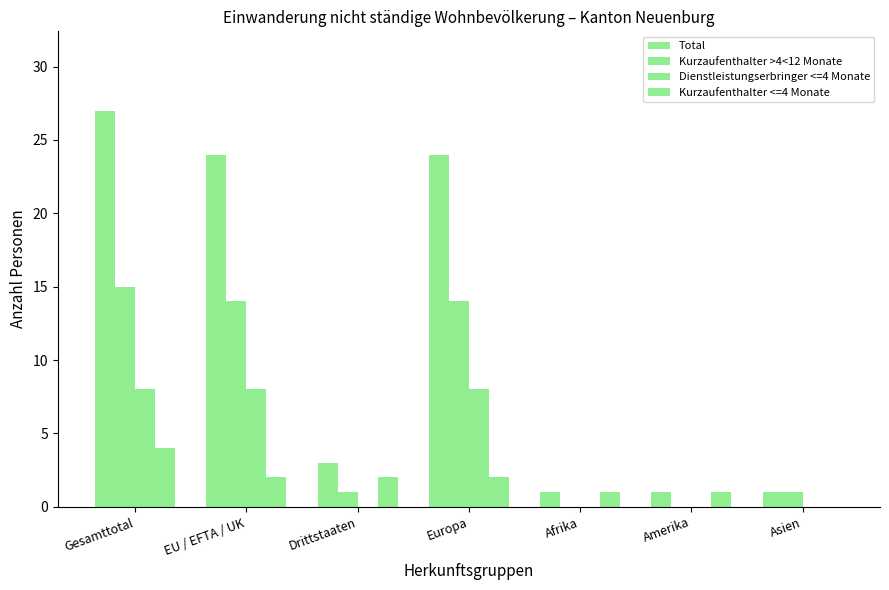

Rank the series by their average value, from lowest to highest.

Kurzaufenthalter <=4 Monate, Dienstleistungserbringer <=4 Monate, Kurzaufenthalter >4<12 Monate, Total